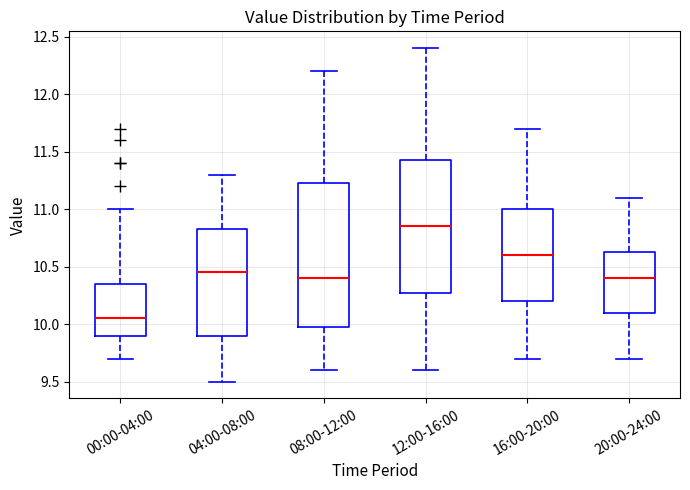

Reading left to right, transcribe this box plot: for each box, give where its median line is, the range the box spans, and where its two whiskers end, as read against the y-axis. The values are not printed on the chart, so give them approximately, as read against the axis.

00:00-04:00: median 10.05, box 9.90 to 10.35, whiskers 9.70 to 11.00
04:00-08:00: median 10.45, box 9.90 to 10.85, whiskers 9.50 to 11.30
08:00-12:00: median 10.40, box 10.00 to 11.25, whiskers 9.60 to 12.20
12:00-16:00: median 10.85, box 10.30 to 11.45, whiskers 9.60 to 12.40
16:00-20:00: median 10.60, box 10.20 to 11.00, whiskers 9.70 to 11.70
20:00-24:00: median 10.40, box 10.10 to 10.65, whiskers 9.70 to 11.10